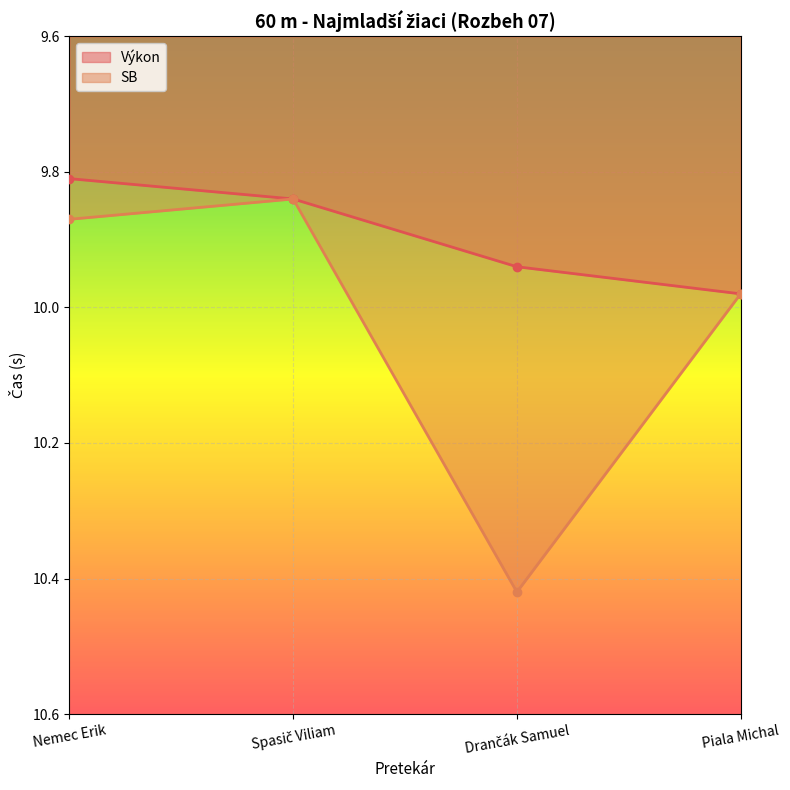

True or false: SB has a value of 17.9 at Drančák Samuel.

False